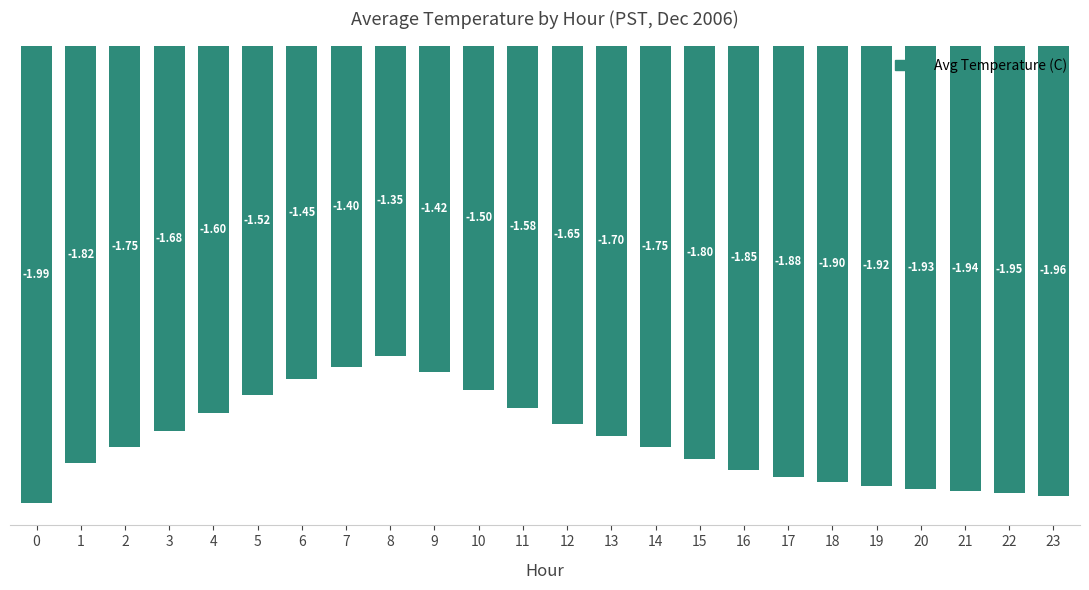

Is it true that the value at 15 is -2.4?

False